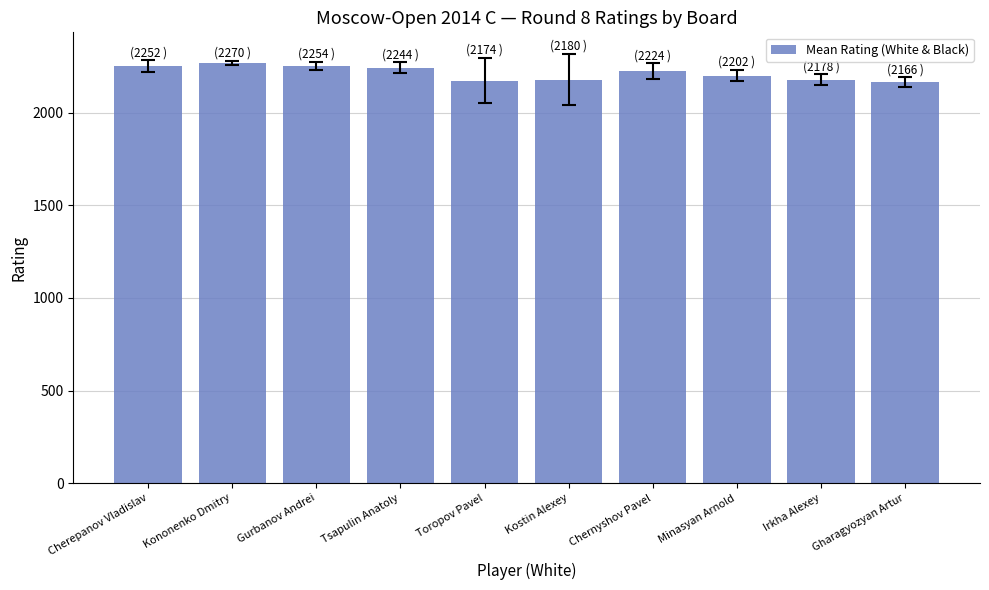

What is the greatest value displayed?

2270.5